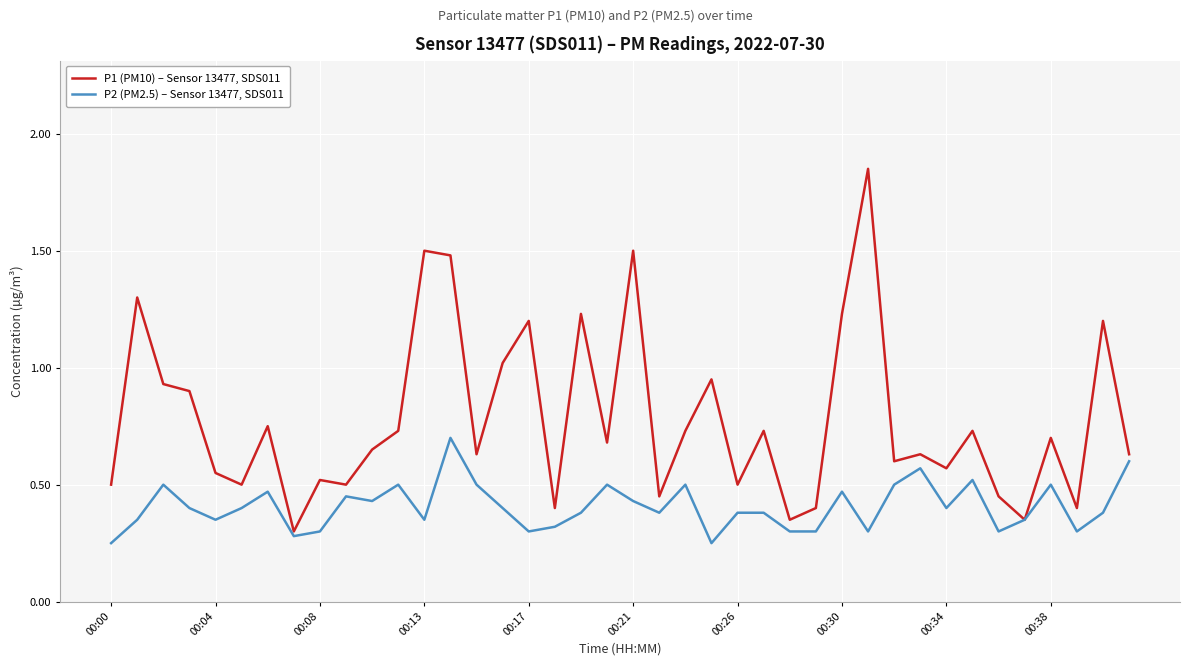

Which series has the largest total across all categories?

P1 (PM10) – Sensor 13477, SDS011